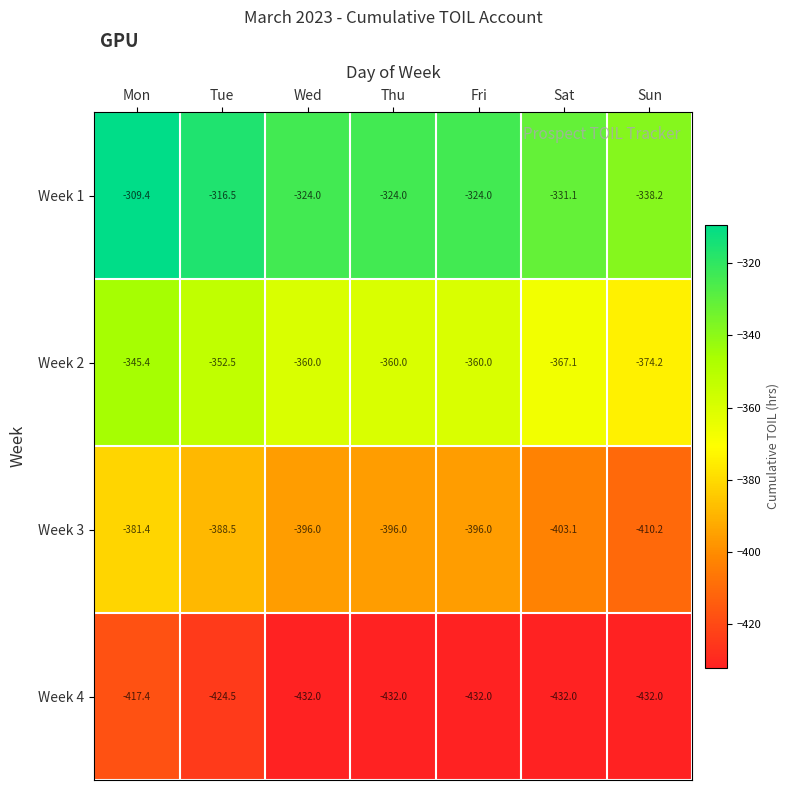

Reading left to right, list all the values displayed in this chart.

Week 1: Mon=-309.4	Tue=-316.5	Wed=-324.0	Thu=-324.0	Fri=-324.0	Sat=-331.1	Sun=-338.2
Week 2: Mon=-345.4	Tue=-352.5	Wed=-360.0	Thu=-360.0	Fri=-360.0	Sat=-367.1	Sun=-374.2
Week 3: Mon=-381.4	Tue=-388.5	Wed=-396.0	Thu=-396.0	Fri=-396.0	Sat=-403.1	Sun=-410.2
Week 4: Mon=-417.4	Tue=-424.5	Wed=-432.0	Thu=-432.0	Fri=-432.0	Sat=-432.0	Sun=-432.0